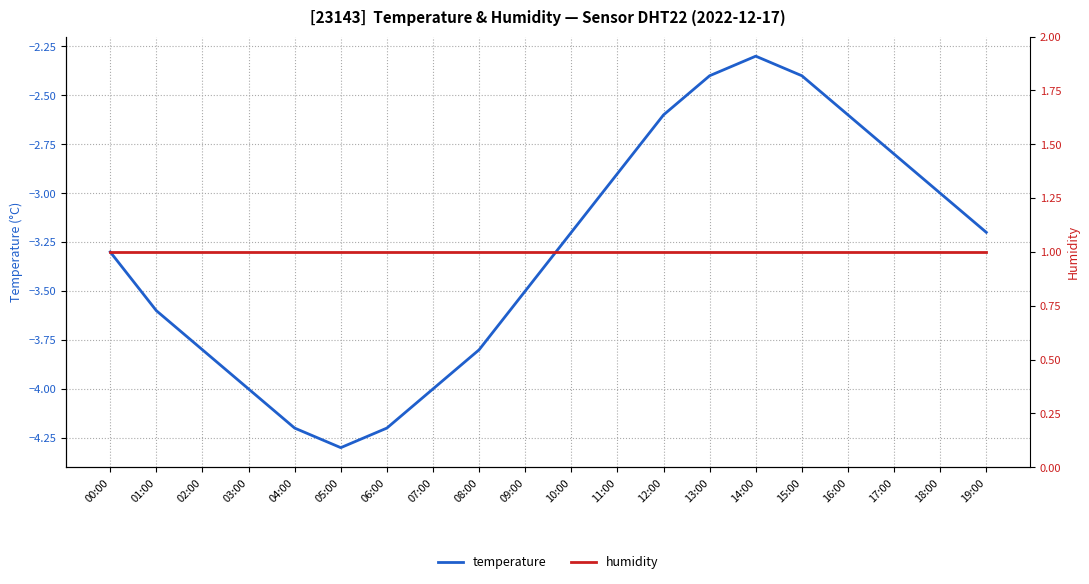

Reading right to left, extract all data points from this chart.

temperature: 19:00=-3.2	18:00=-3.0	17:00=-2.8	16:00=-2.6	15:00=-2.4	14:00=-2.3	13:00=-2.4	12:00=-2.6	11:00=-2.9	10:00=-3.2	09:00=-3.5	08:00=-3.8	07:00=-4.0	06:00=-4.2	05:00=-4.3	04:00=-4.2	03:00=-4.0	02:00=-3.8	01:00=-3.6	00:00=-3.3
humidity: 19:00=1.0	18:00=1.0	17:00=1.0	16:00=1.0	15:00=1.0	14:00=1.0	13:00=1.0	12:00=1.0	11:00=1.0	10:00=1.0	09:00=1.0	08:00=1.0	07:00=1.0	06:00=1.0	05:00=1.0	04:00=1.0	03:00=1.0	02:00=1.0	01:00=1.0	00:00=1.0